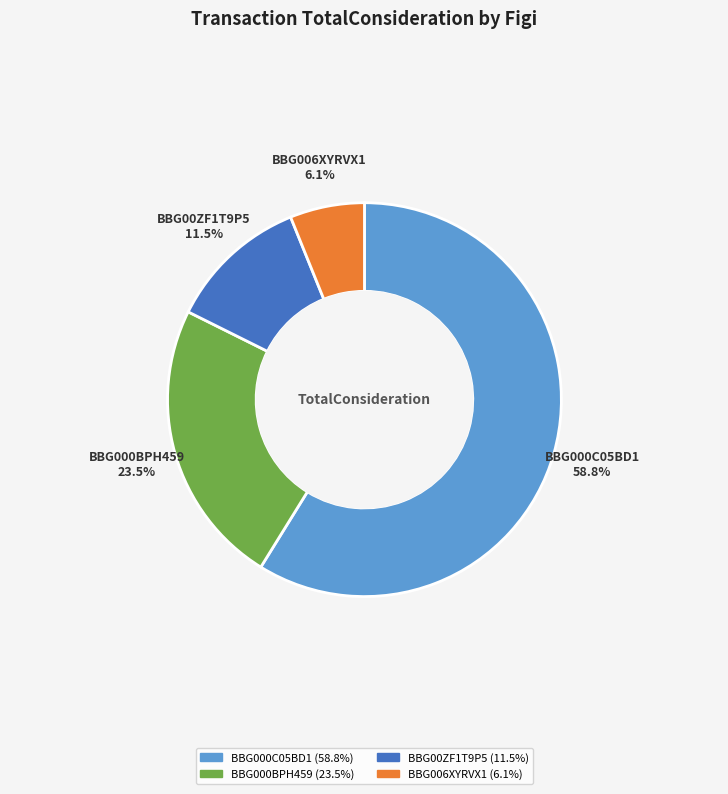

What is the ratio of the value at BBG000BPH459 to the value at BBG000C05BD1?

0.4